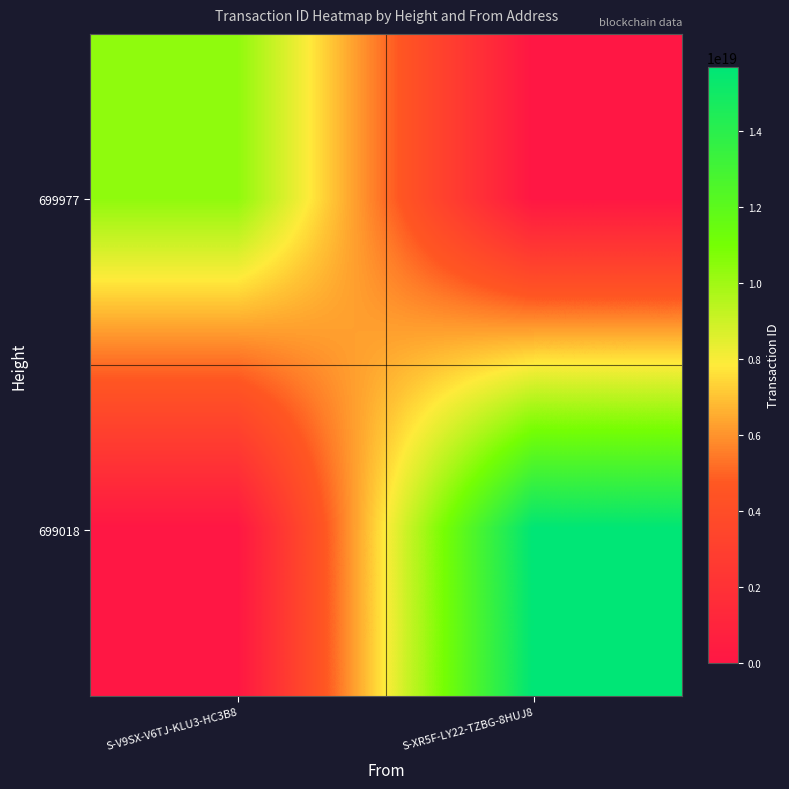

At S-XR5F-LY22-TZBG-8HUJ8, list the series in order from smallest to largest.

699977, 699018